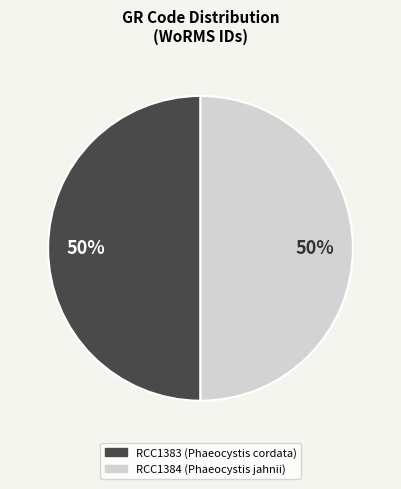

Approximately how many times larger is the value at RCC1383 compared to RCC1384?

1.0